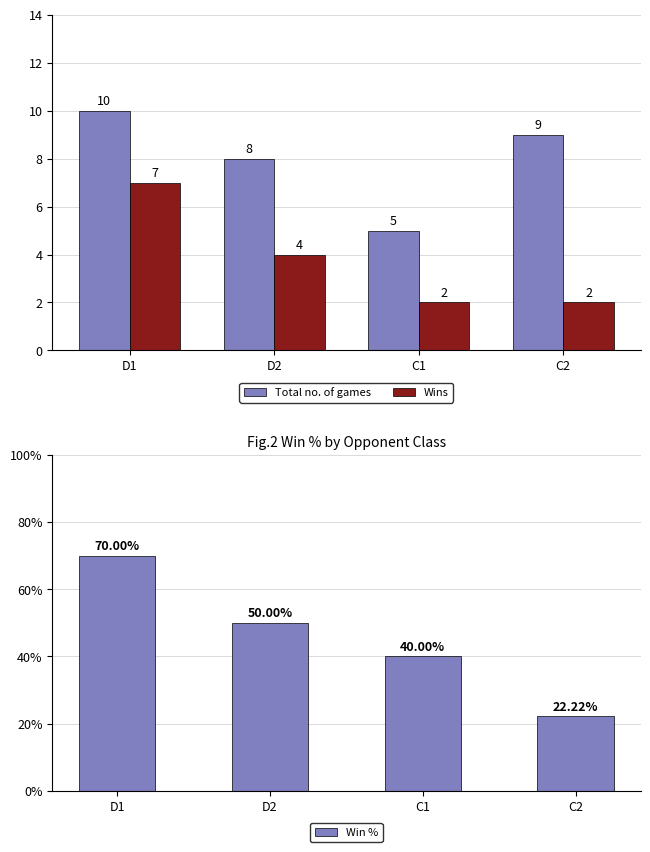

Reading right to left, extract all data points from this chart.

Total no. of games: 9.0	5.0	8.0	10.0
Wins: 2.0	2.0	4.0	7.0
Win %: 22.2	40.0	50.0	70.0